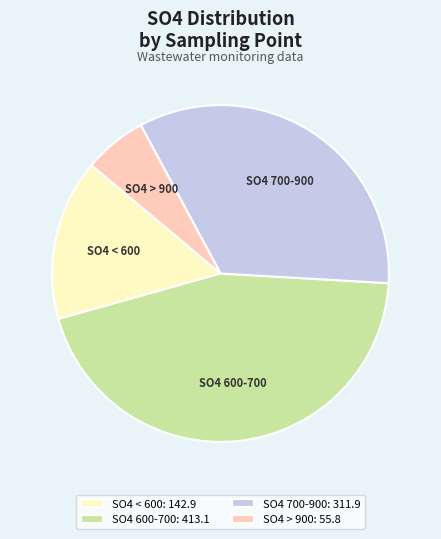

Is there any slice that represents more than half of the pie?

No